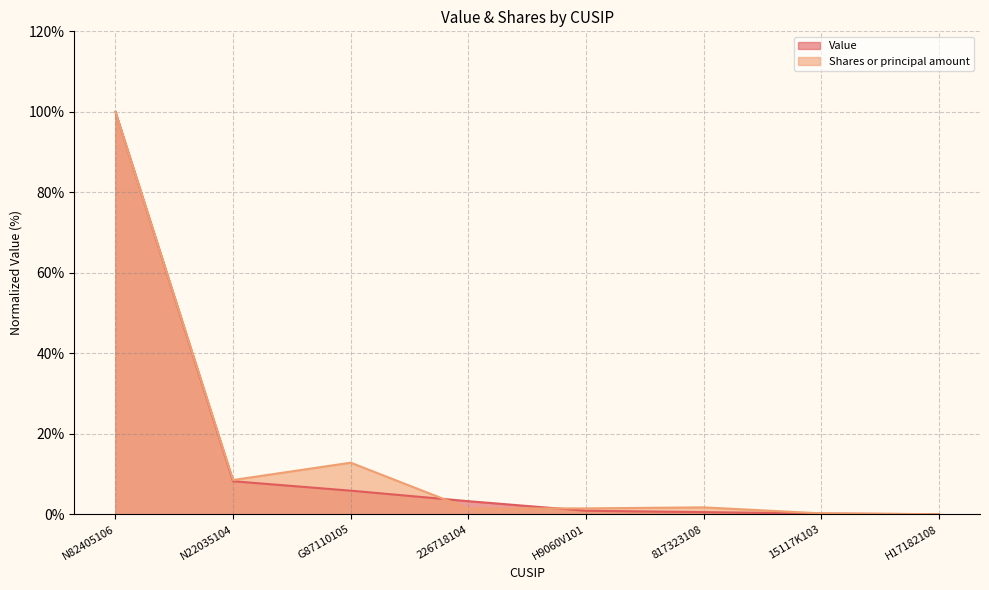

True or false: Value has more than 0 interior local peaks.

False